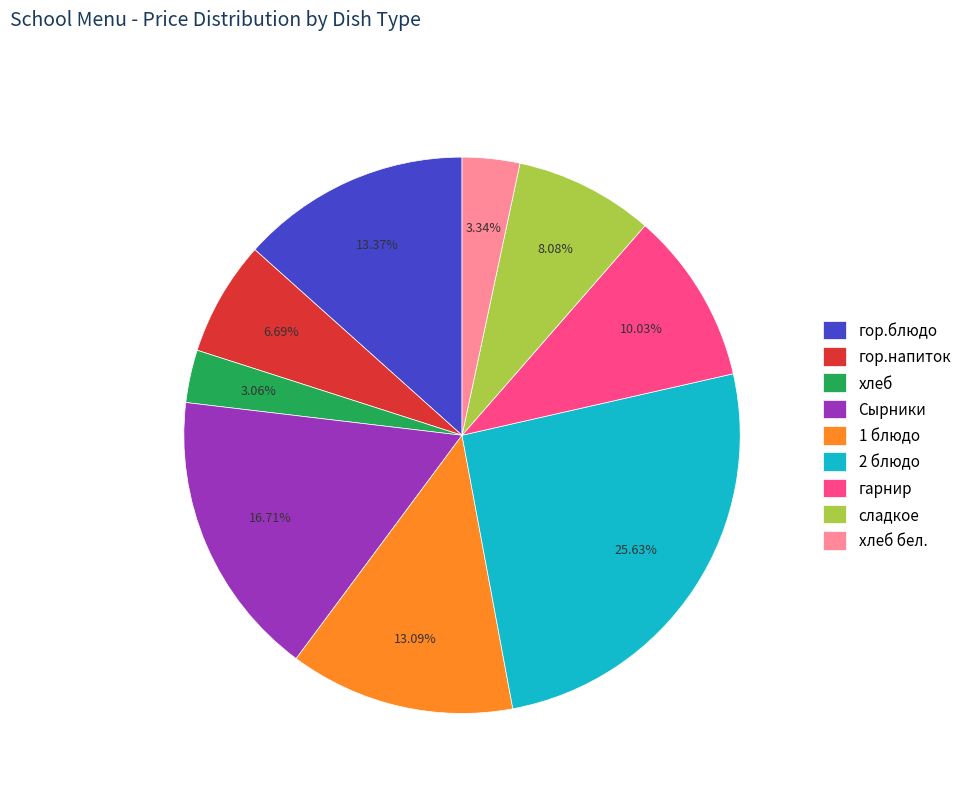

Does хлеб бел. account for over 50% of the chart?

No